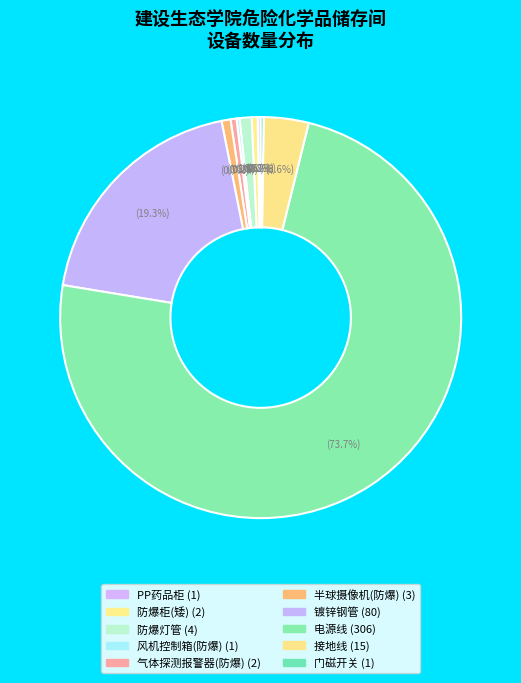

What is the change in value from PP药品柜 to 接地线?

+14